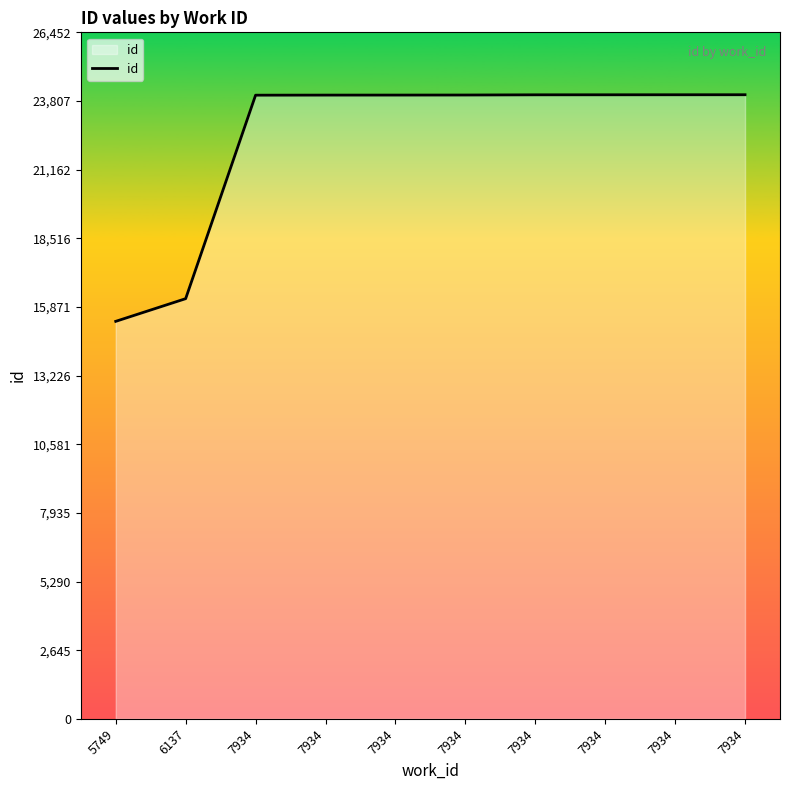

Between 6137 and 7934, which is larger?

7934